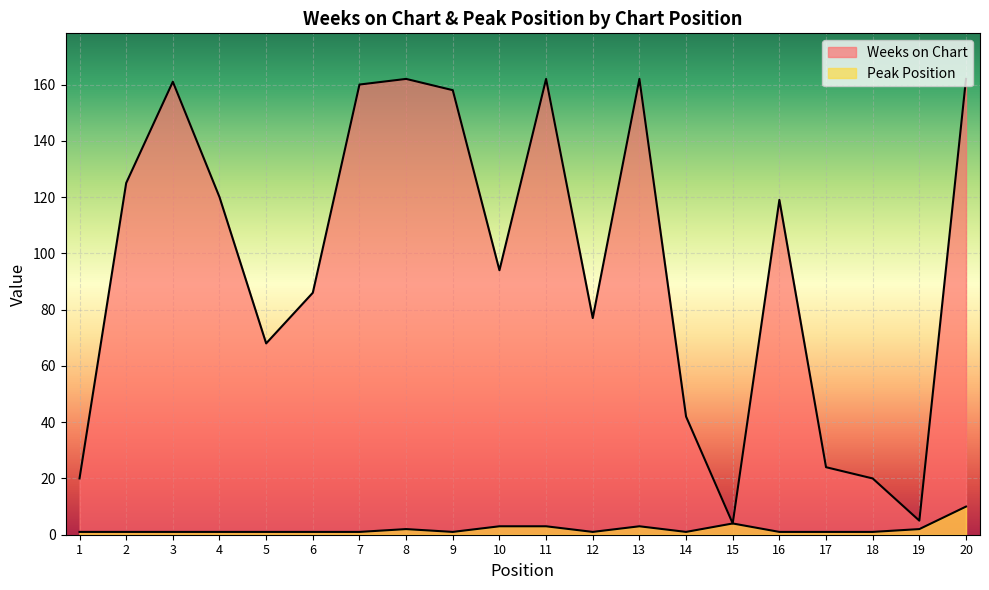

What is the difference between the maximum and second lowest values in the Weeks on Chart series?

157